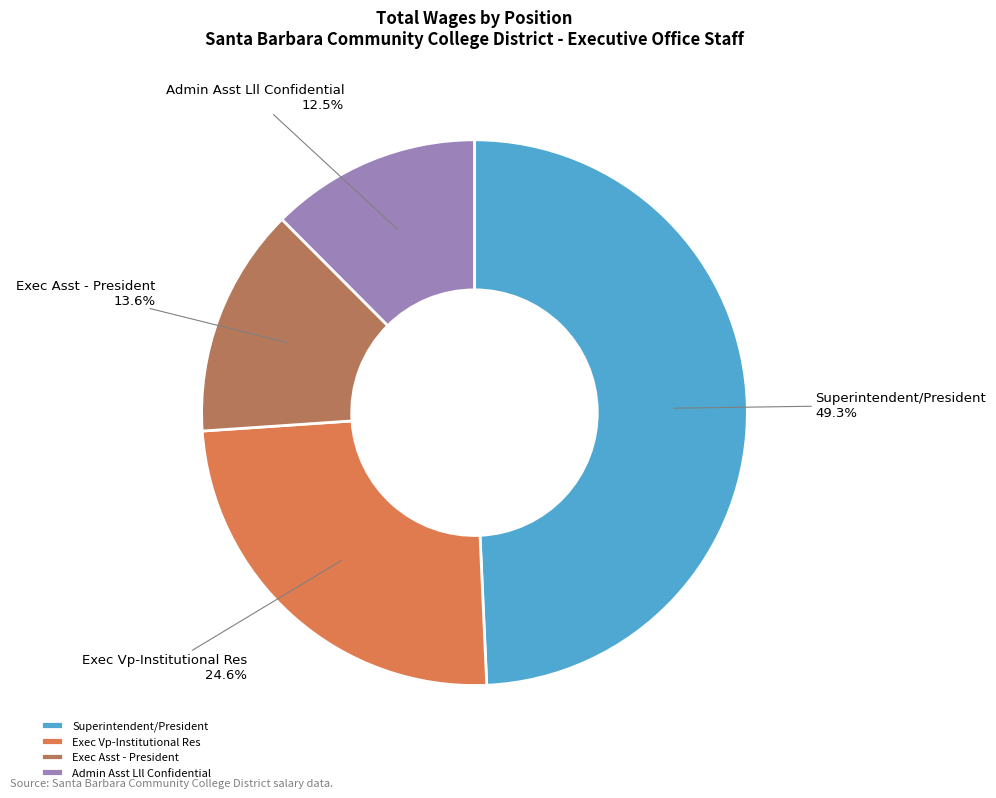

To the nearest percent, what portion does Exec Asst - President represent?

14%